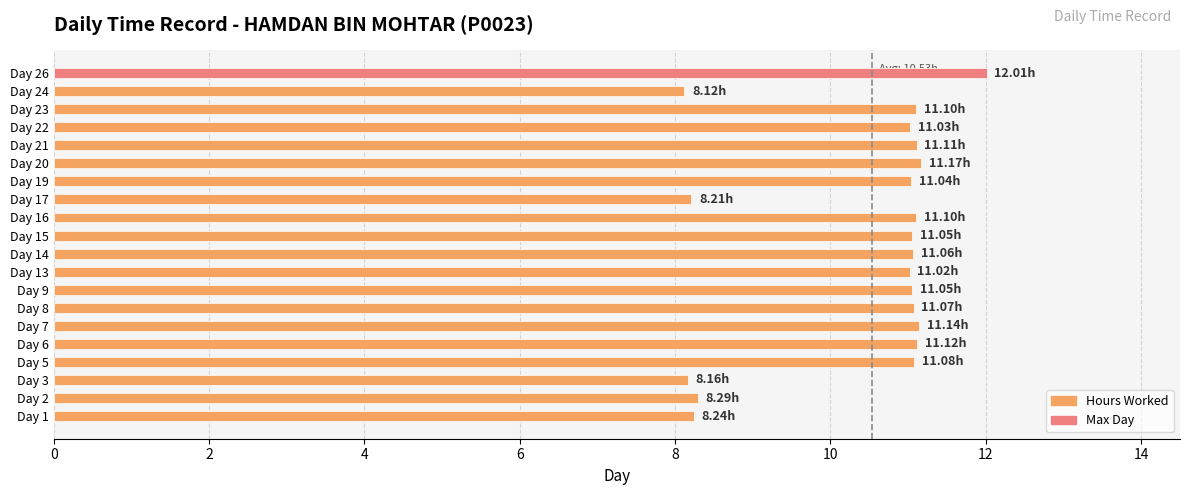

What is the difference between the values at Day 20 and Day 15?

0.1